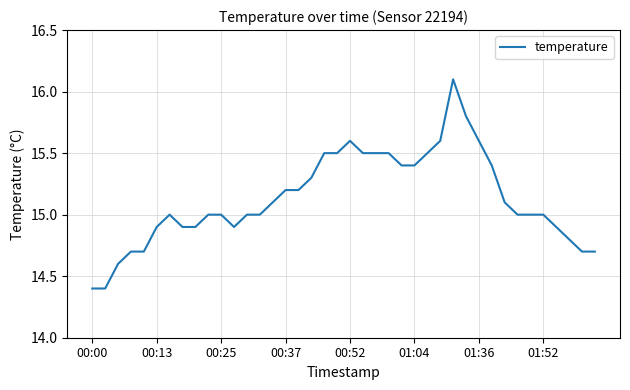

What is the smallest value displayed?

14.4